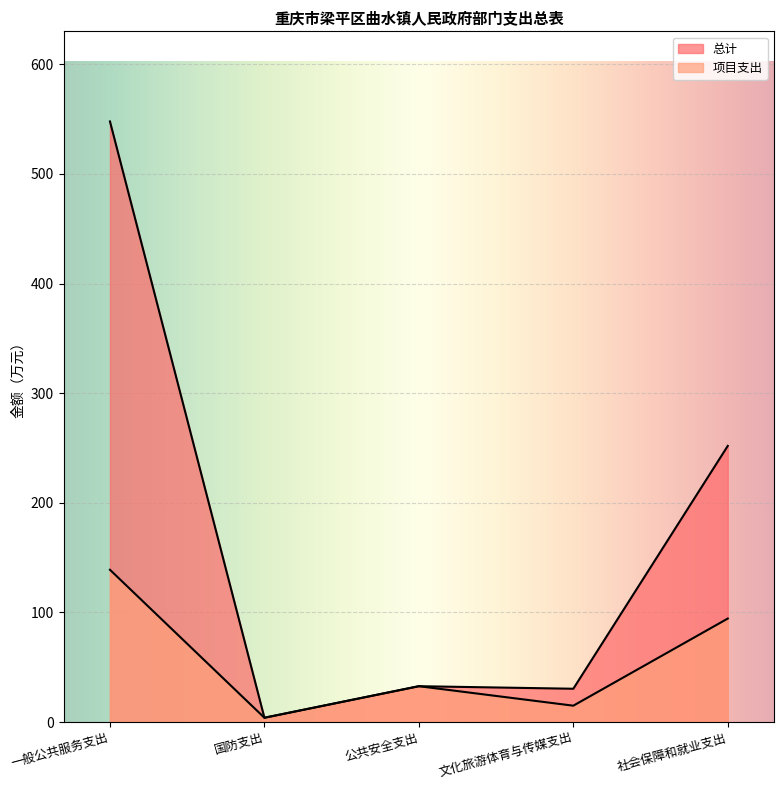

How many interior local valleys does the 项目支出 series have?

2